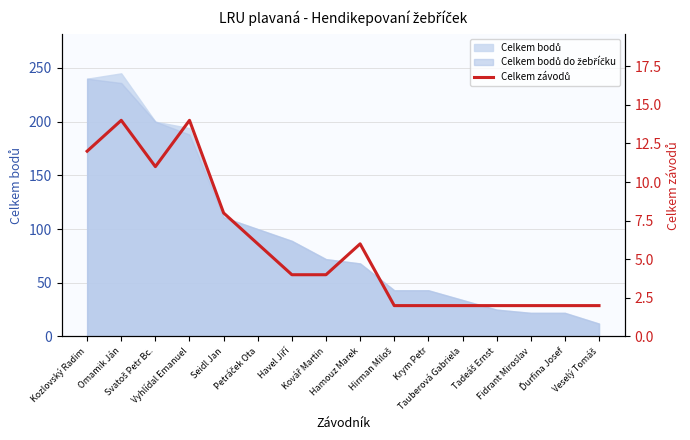

How many points are higher than both their immediate neighbors (excluding endpoints)?

3